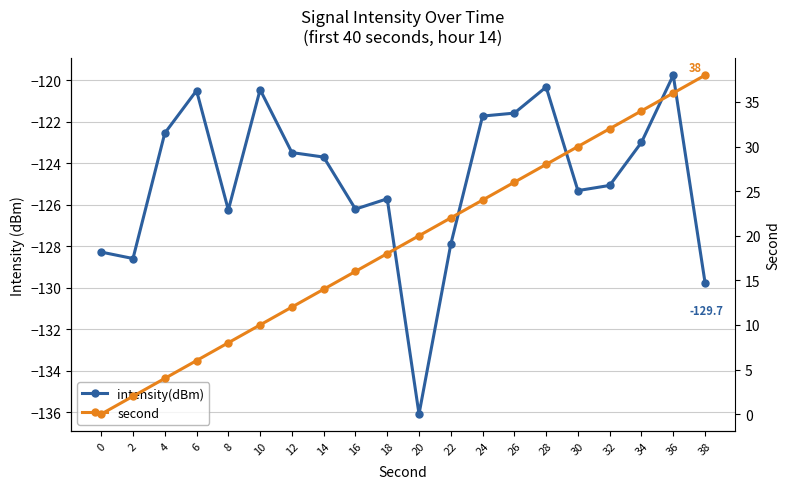

What is the minimum value for intensity(dBm)?

-136.1